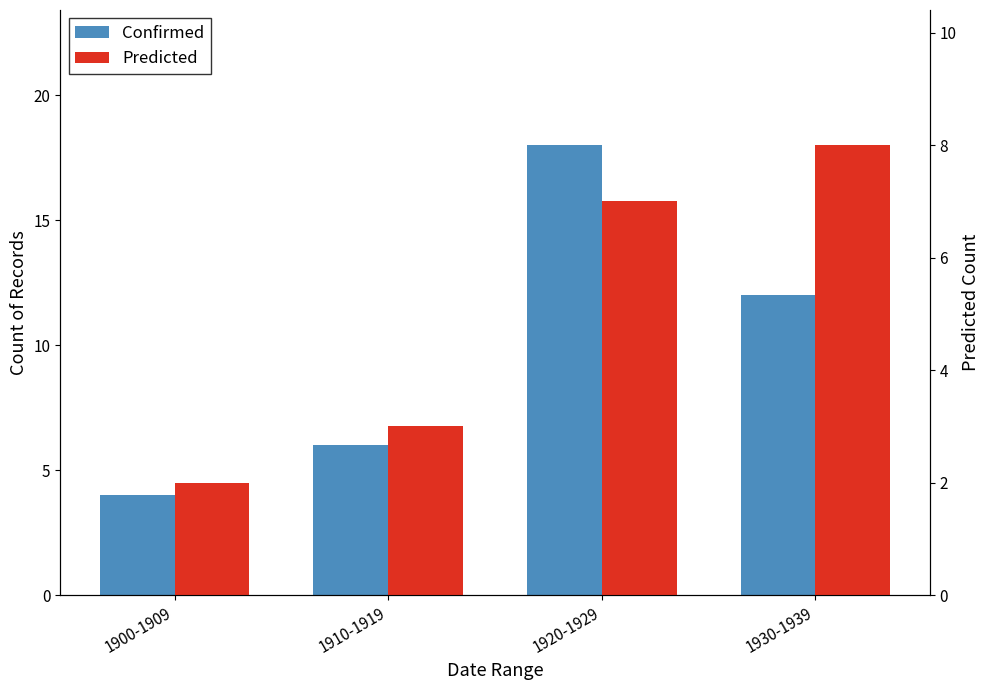

True or false: Confirmed has a value of 12 at 1930-1939.

True